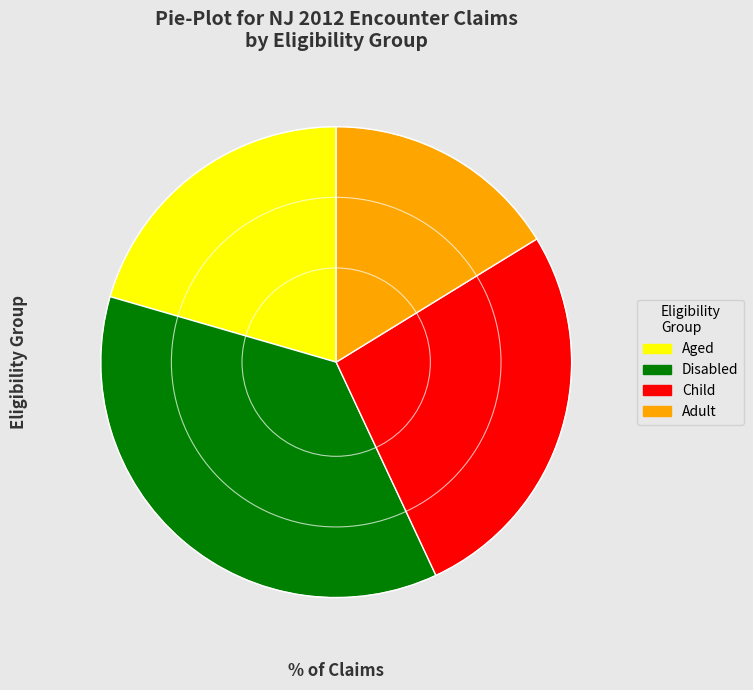

Approximately how many times larger is the value at Child compared to Adult?

1.7